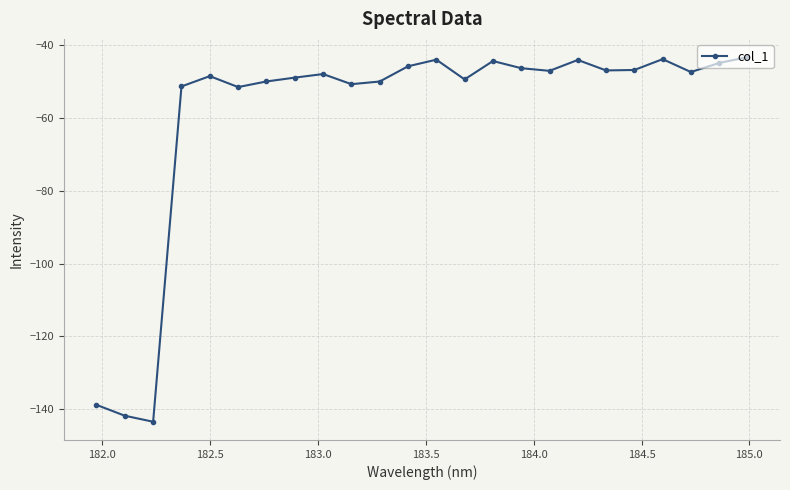

Count the number of categories in the chart.

24